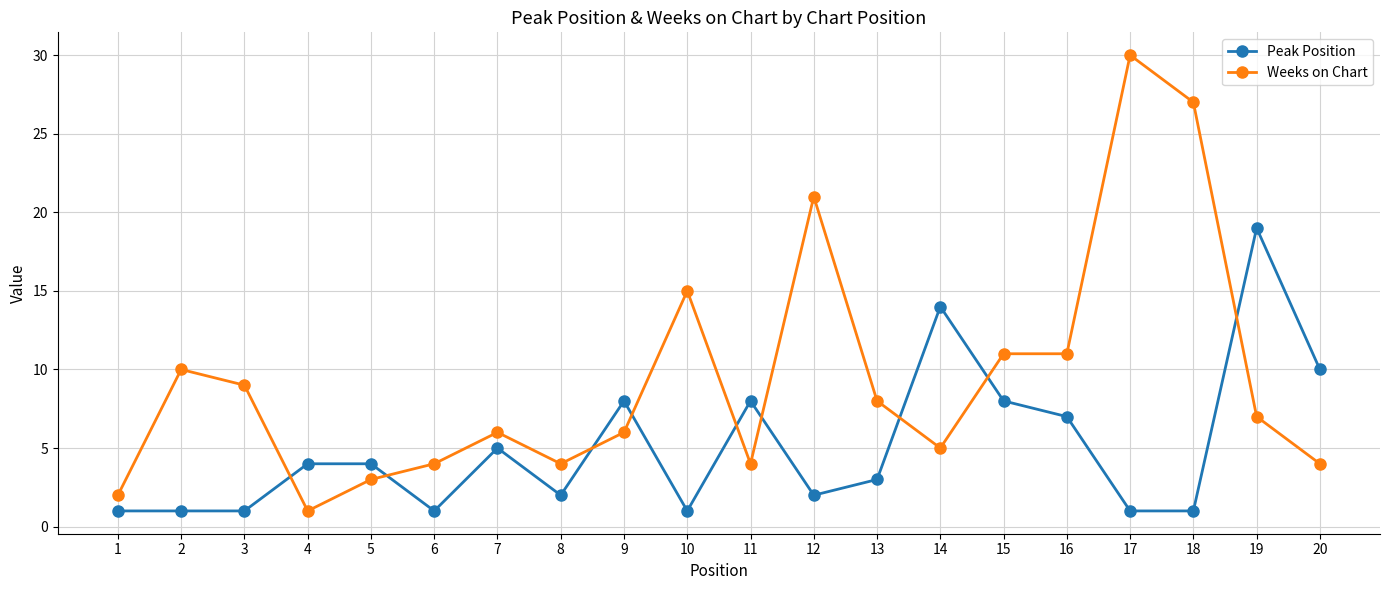

At which category does Weeks on Chart reach its first local valley?

4